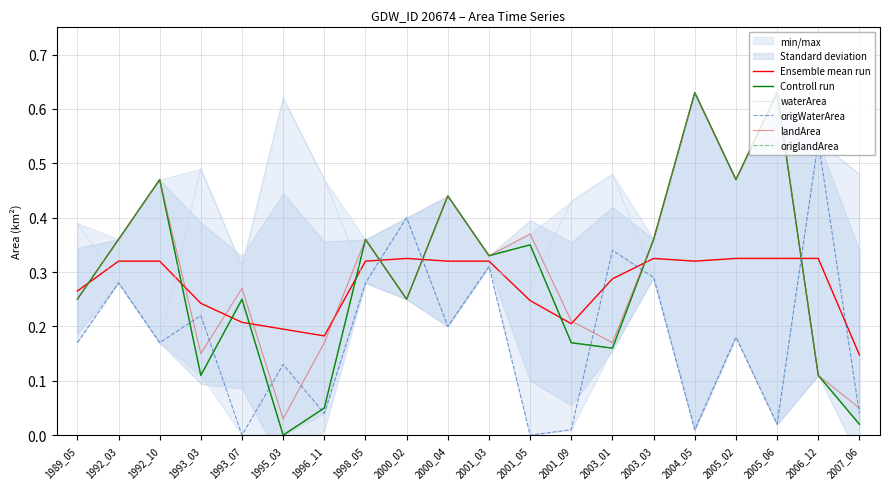

Is this an area chart (filled region under the line)?

No